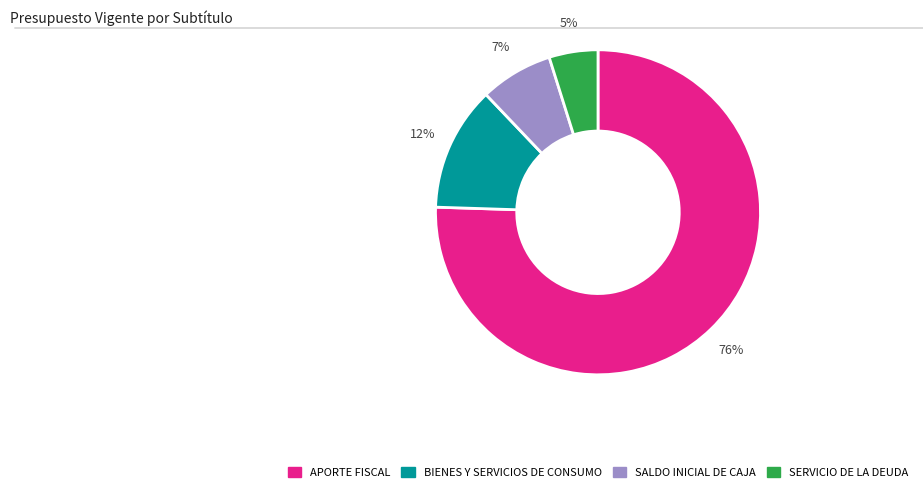

To the nearest percent, what portion does APORTE FISCAL represent?

76%